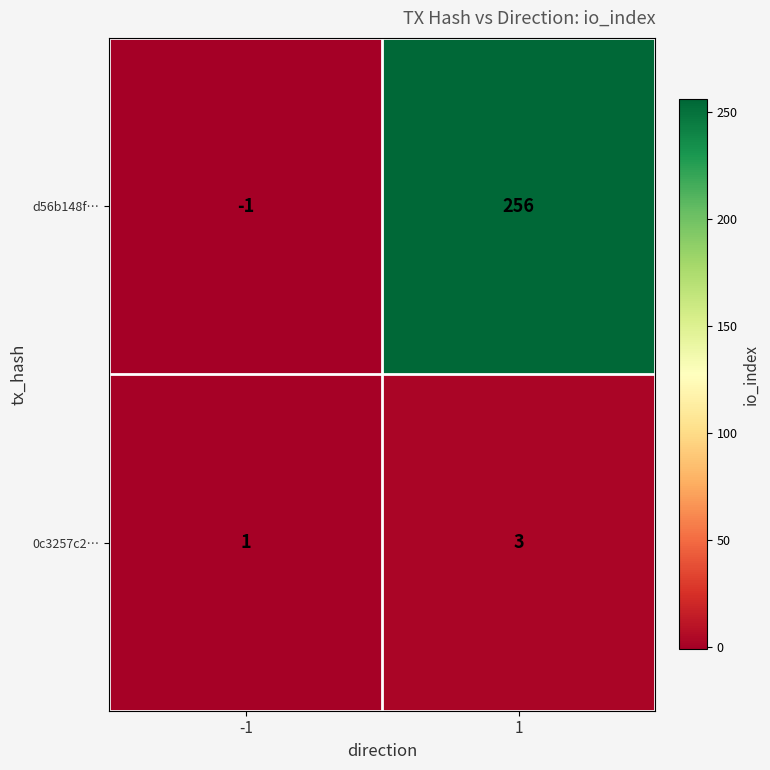

Rank the series by their average value, from lowest to highest.

0c3257c2…, d56b148f…